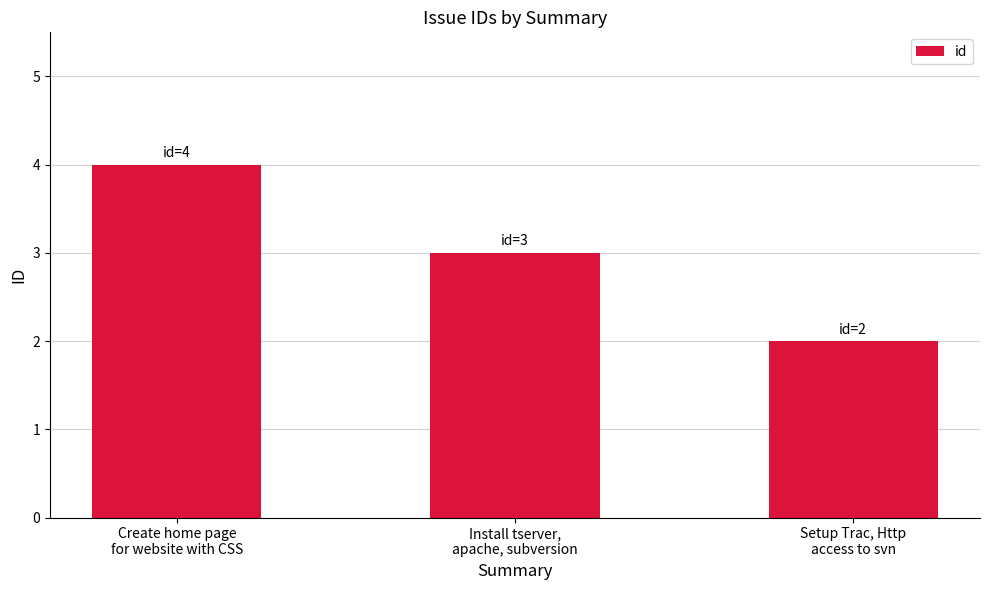

What is the sum of the values at Install tserver,
apache, subversion and Setup Trac, Http
access to svn?

5